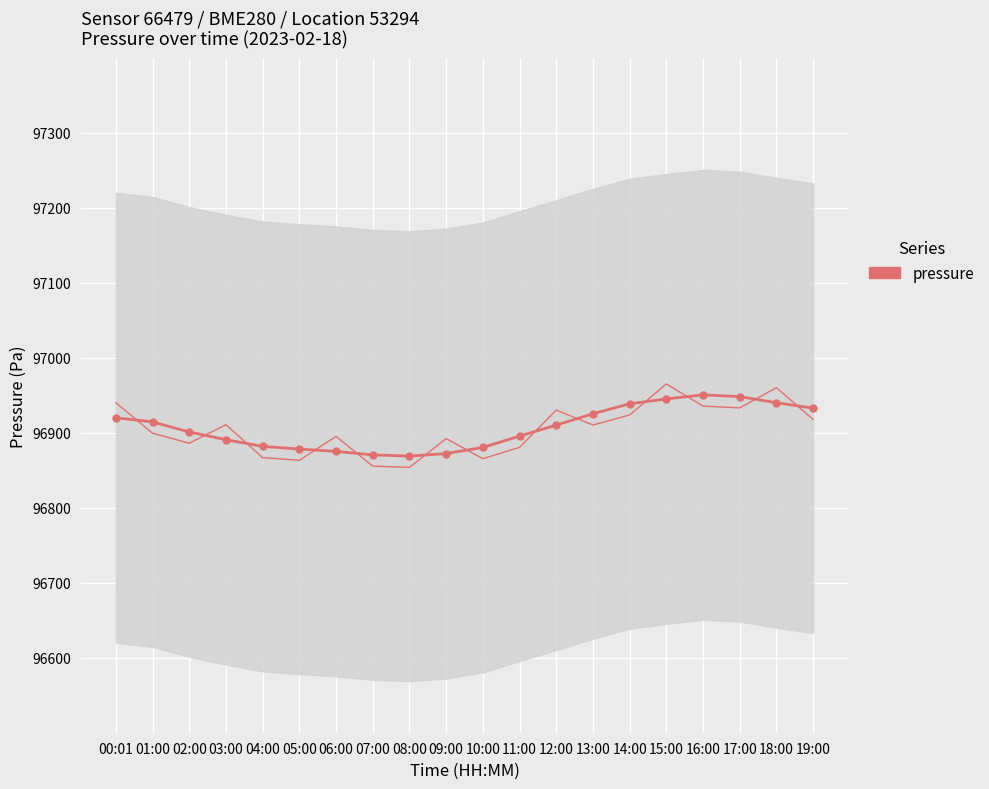

Rank the categories by value from highest to lowest.

16:00, 17:00, 15:00, 18:00, 14:00, 19:00, 13:00, 00:01, 01:00, 12:00, 02:00, 11:00, 03:00, 04:00, 10:00, 05:00, 06:00, 09:00, 07:00, 08:00